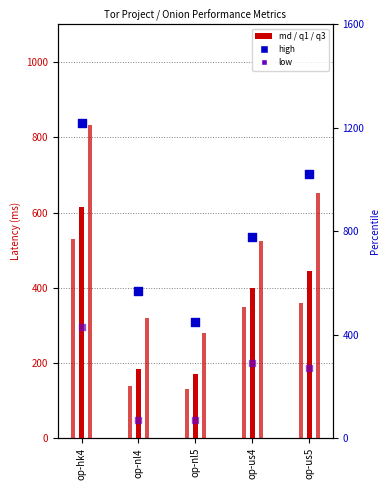

At how many categories does at least one series exceed 944?

2